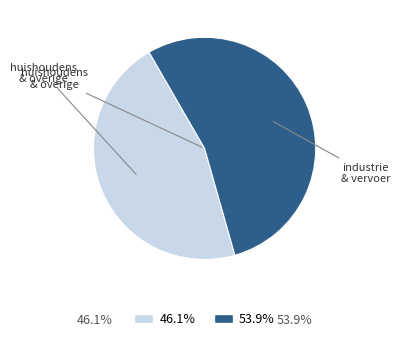

How many slices are in this pie chart?

2